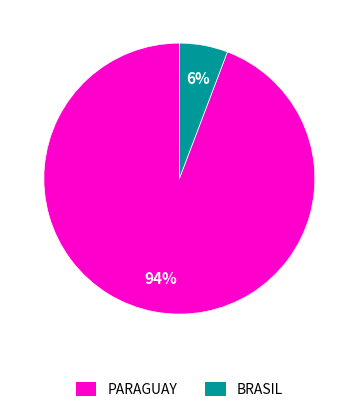

To the nearest percent, what is the difference between the largest and smallest slice percentages?

88%